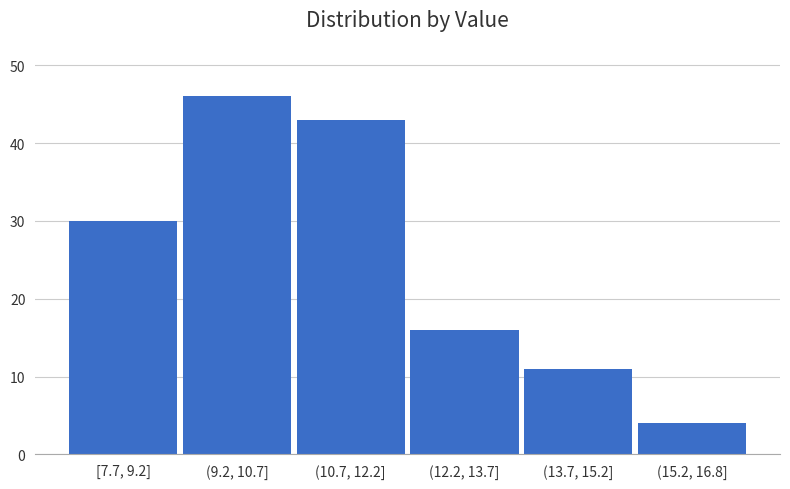

Reading left to right, what are all the values shown in this chart?

[7.7, 9.2]=30	(9.2, 10.7]=46	(10.7, 12.2]=43	(12.2, 13.7]=16	(13.7, 15.2]=11	(15.2, 16.8]=4